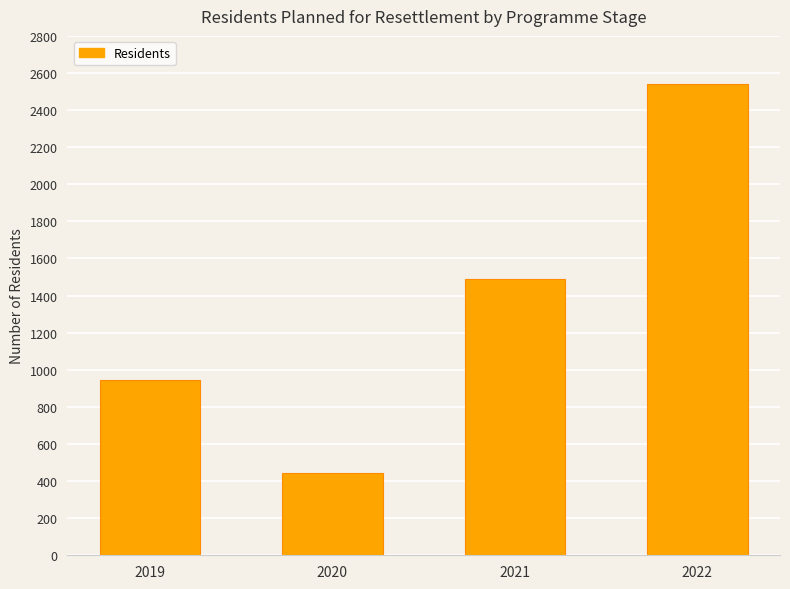

The chart shows a value of 1735 at 2022. True or false?

False